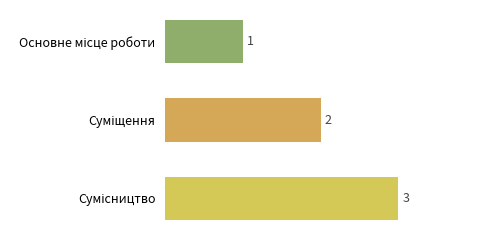

What is the sum of all values?

6